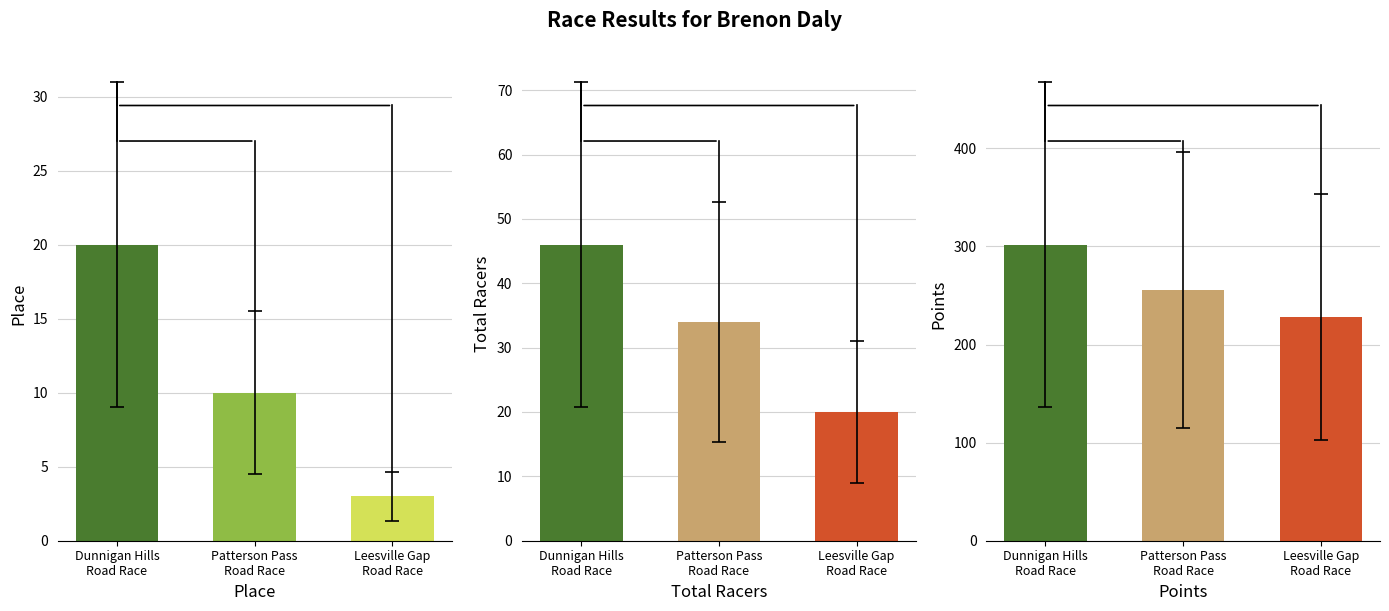

Count the number of categories in the chart.

3